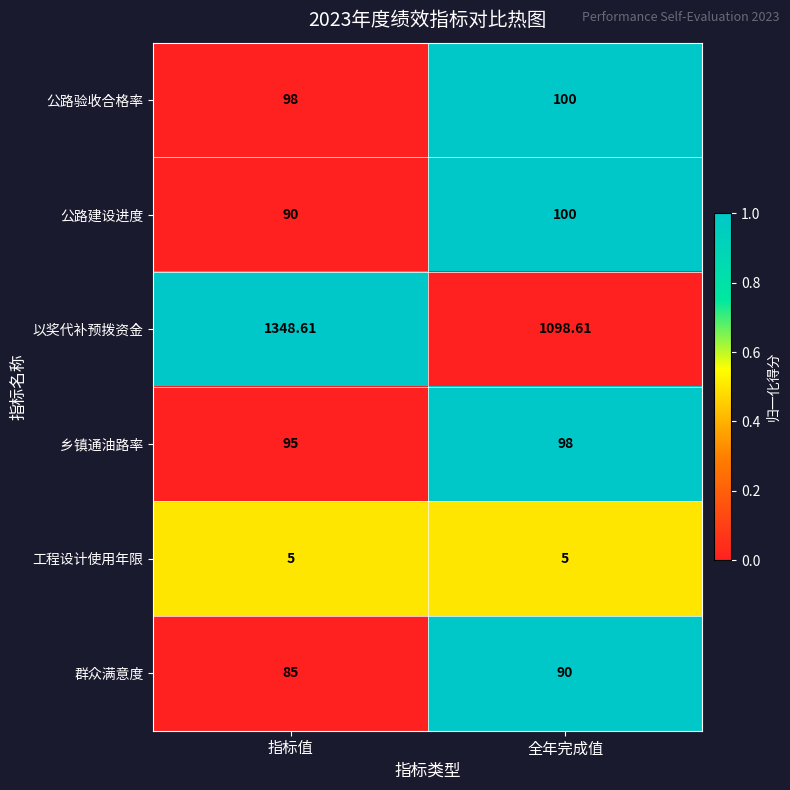

Which series has the largest total across all categories?

以奖代补预拨资金